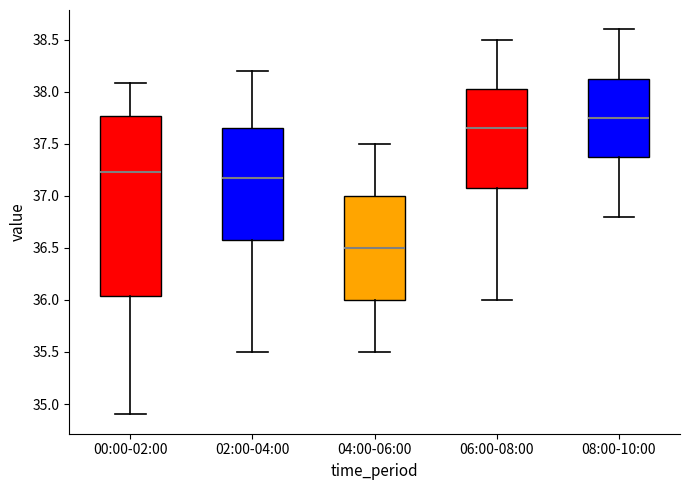

Where does the lower whisker of the box for 06:00-08:00 end on the y-axis? The values are not printed on the chart, so give them approximately, as read against the axis.

36.00